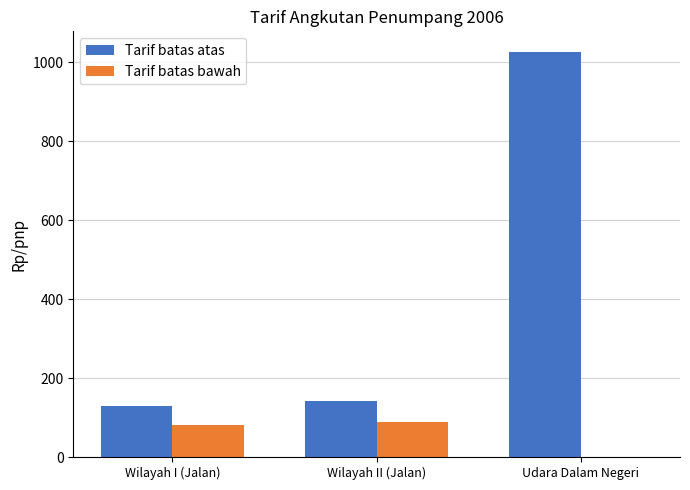

At which label is Tarif batas atas closest to 578?

Wilayah II (Jalan)